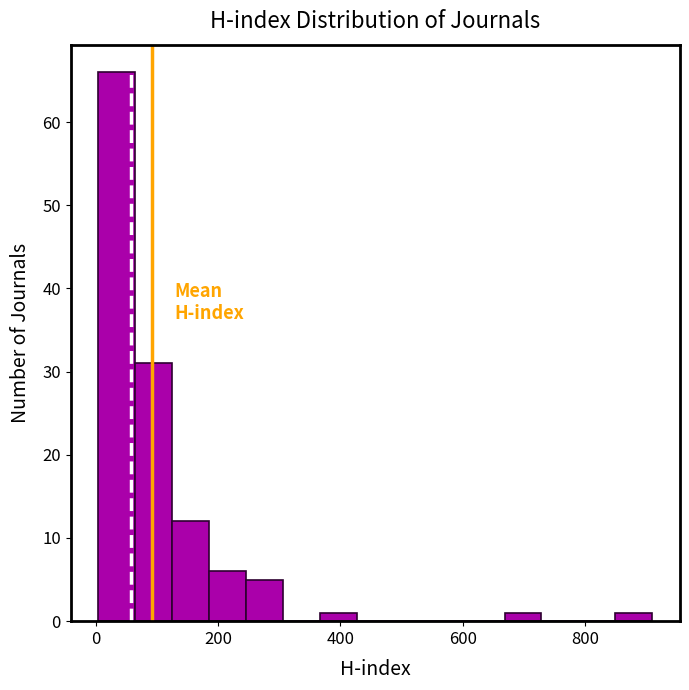

Read against the x-axis, roughly where is the centre of the tallest bar?

40